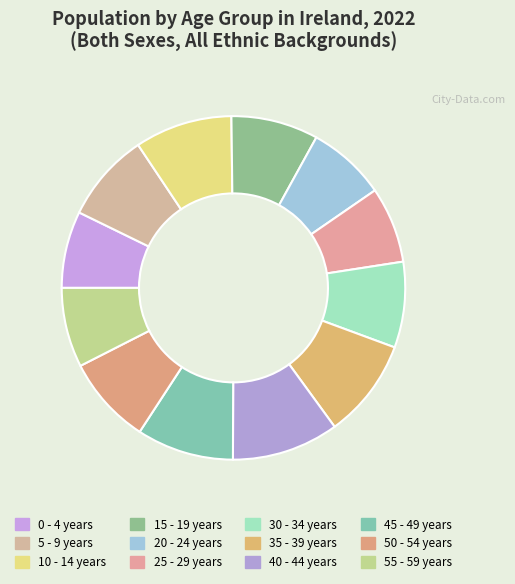

Which category has the biggest portion of the pie?

40 - 44 years